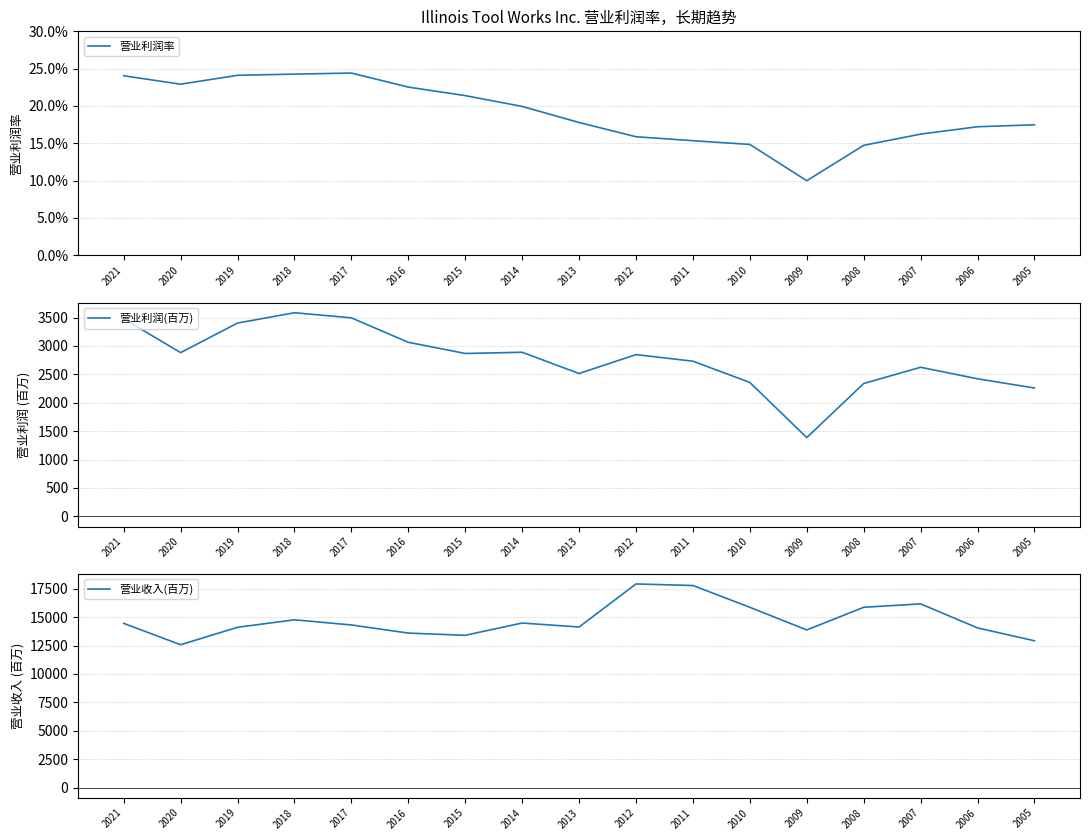

True or false: 营业收入(百万) and 营业利润率 intersect in this chart.

False